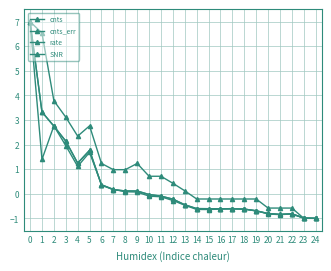

Count the number of categories in the chart.

25